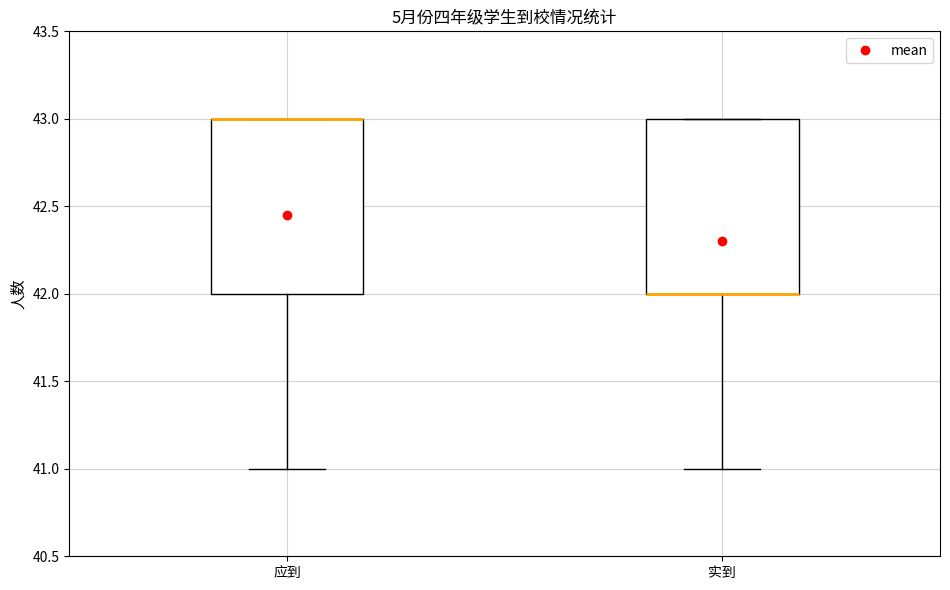

Reading left to right, transcribe this box plot: for each box, give where its median line is, the range the box spans, and where its two whiskers end, as read against the y-axis. The values are not printed on the chart, so give them approximately, as read against the axis.

应到: median 43 (drawn on the box's upper edge), box 42 to 43, whiskers 41 to 43
实到: median 42 (drawn on the box's lower edge), box 42 to 43, whiskers 41 to 43